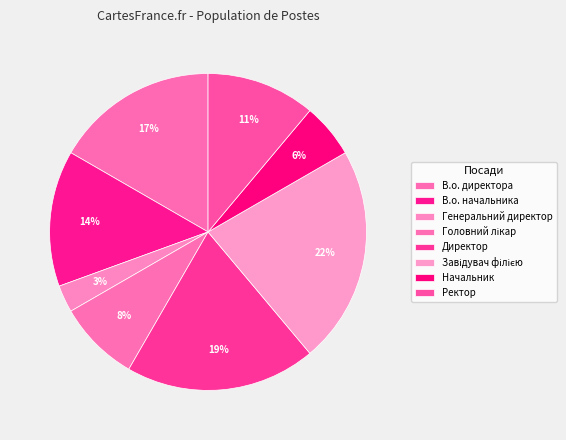

What is the largest slice in the pie chart?

Завідувач філією